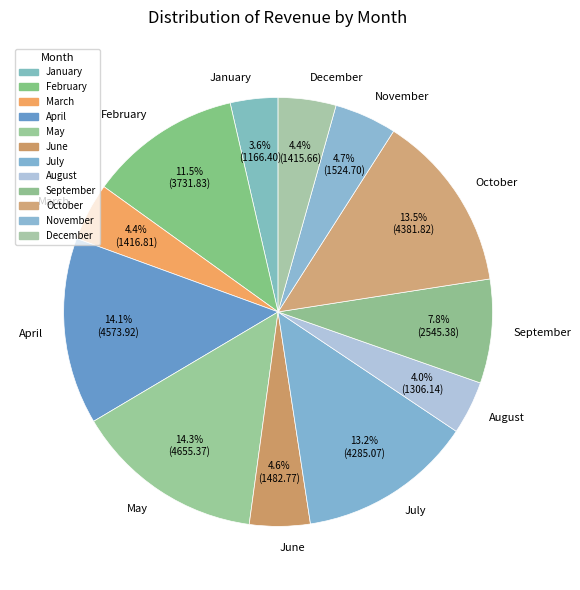

To the nearest percent, what is the difference between the February and June slice percentages?

7%